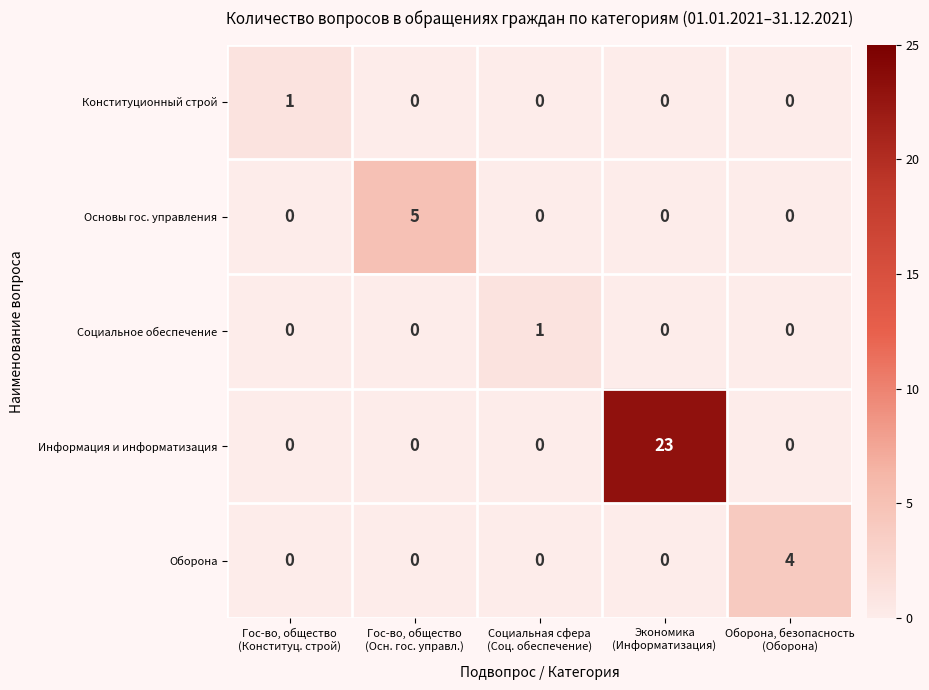

Which series has the largest total across all categories?

Информация и информатизация